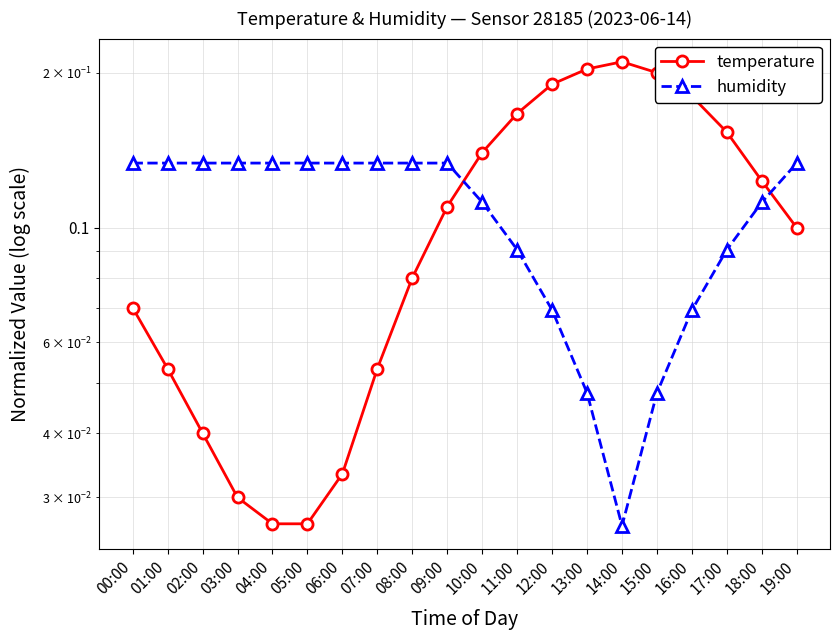

What is the difference between the temperature values at 04:00 and 14:00?

0.2